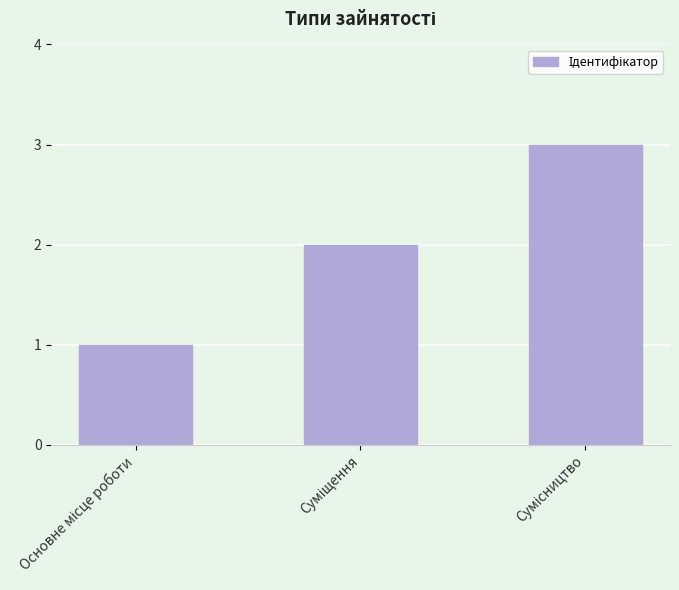

What is the sum of all values?

6